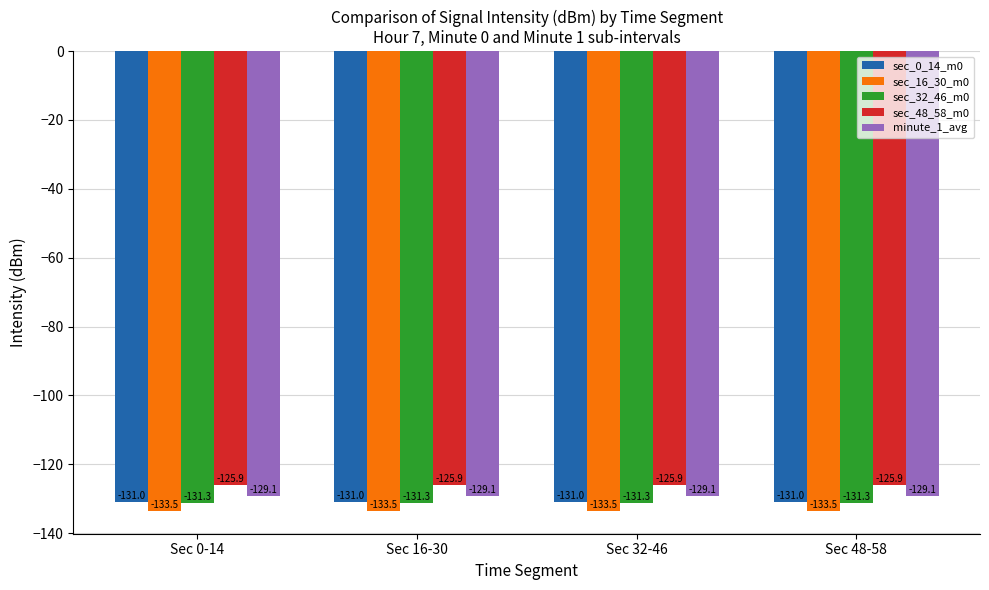

What is the highest value of the sec_48_58_m0 series?

-125.9